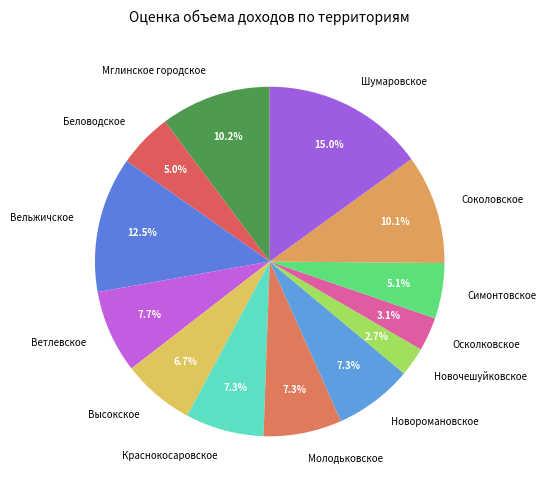

To the nearest percent, what is the average slice percentage?

8%